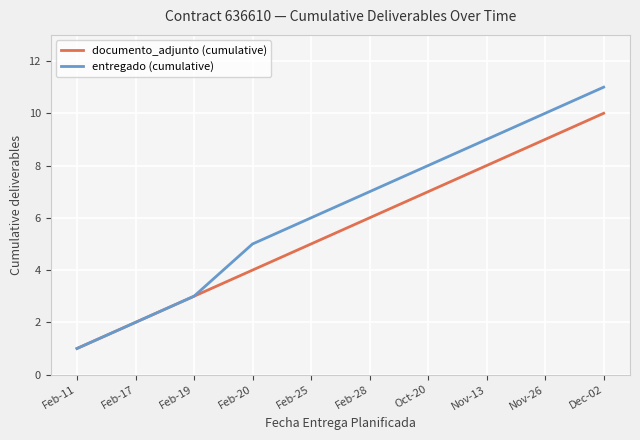

What is the total value across all series at Feb-20?

9